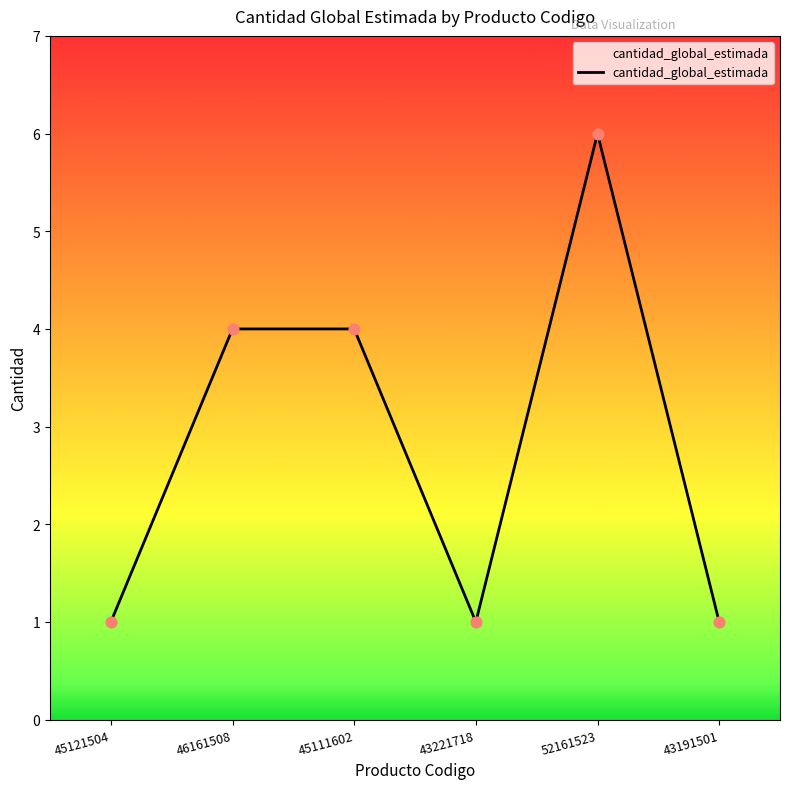

Between 46161508 and 43191501, which is larger?

46161508